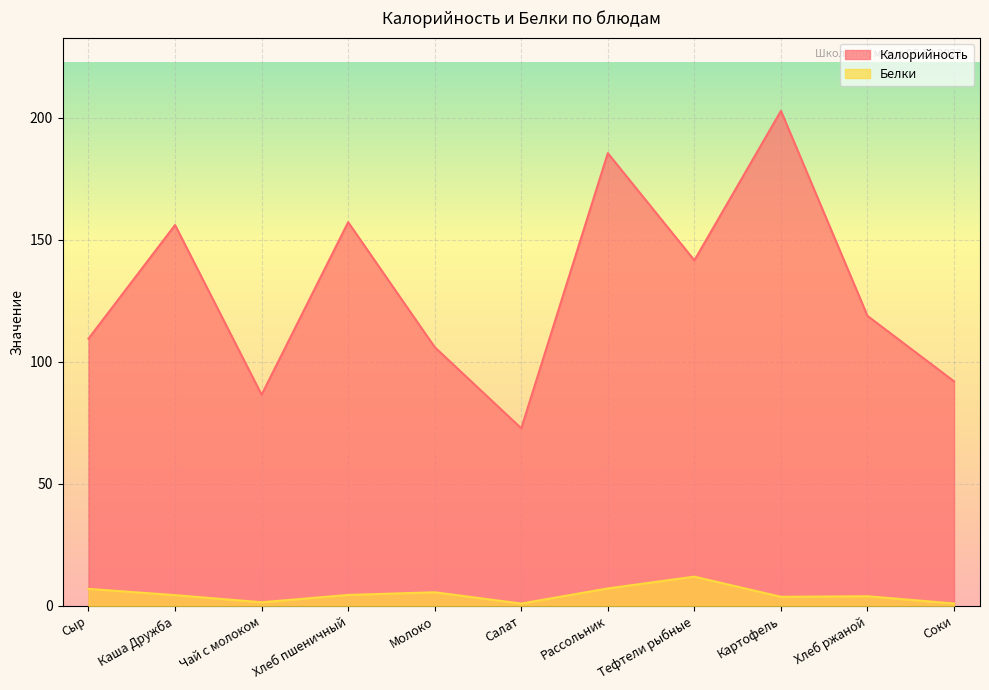

Which has a higher value, Рассольник or Тефтели рыбные?

Рассольник